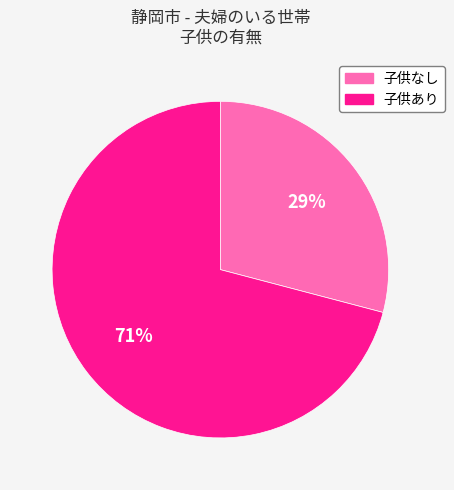

To the nearest percent, what percentage of the pie is 子供なし?

29%